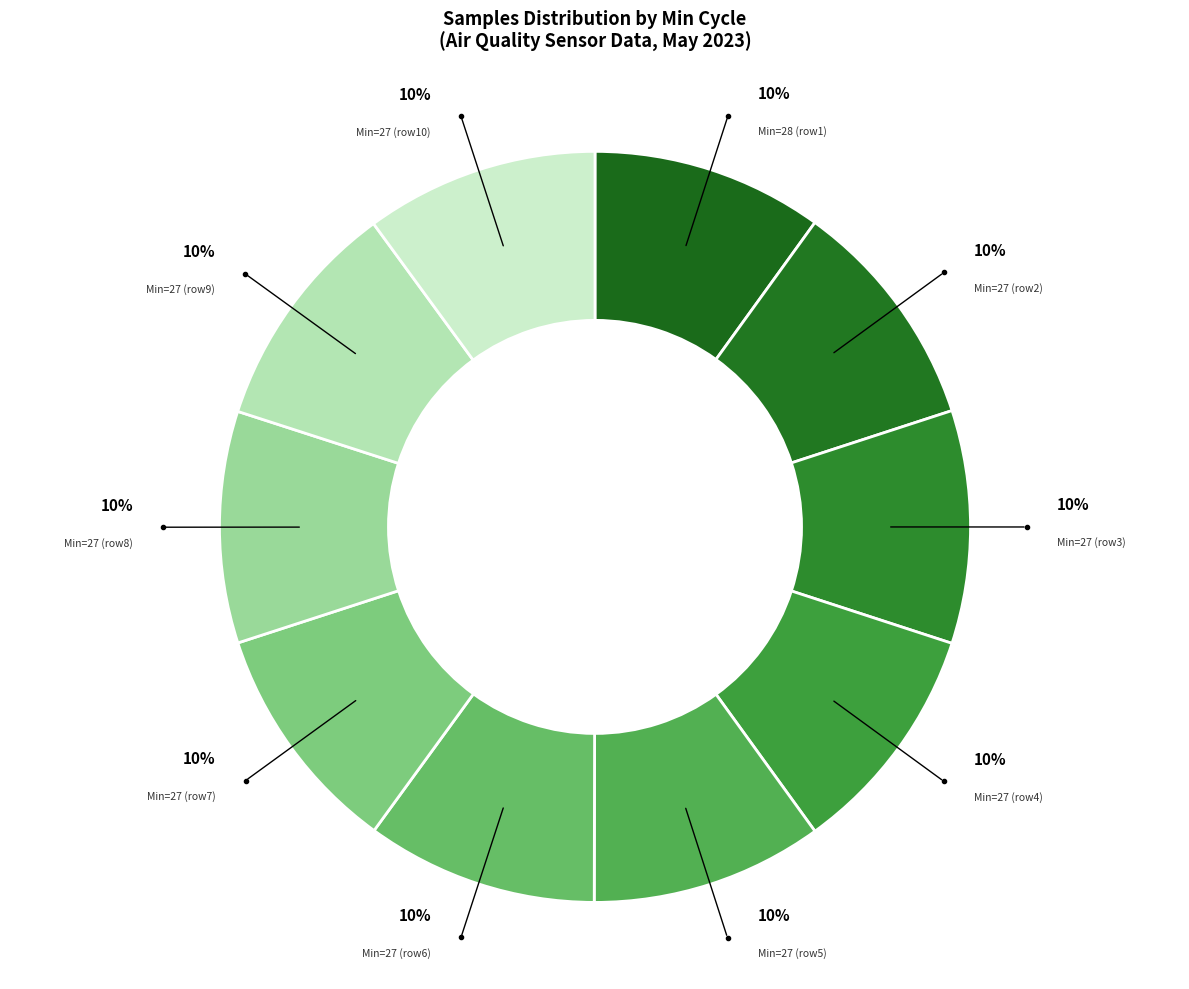

How many slices are in this pie chart?

10